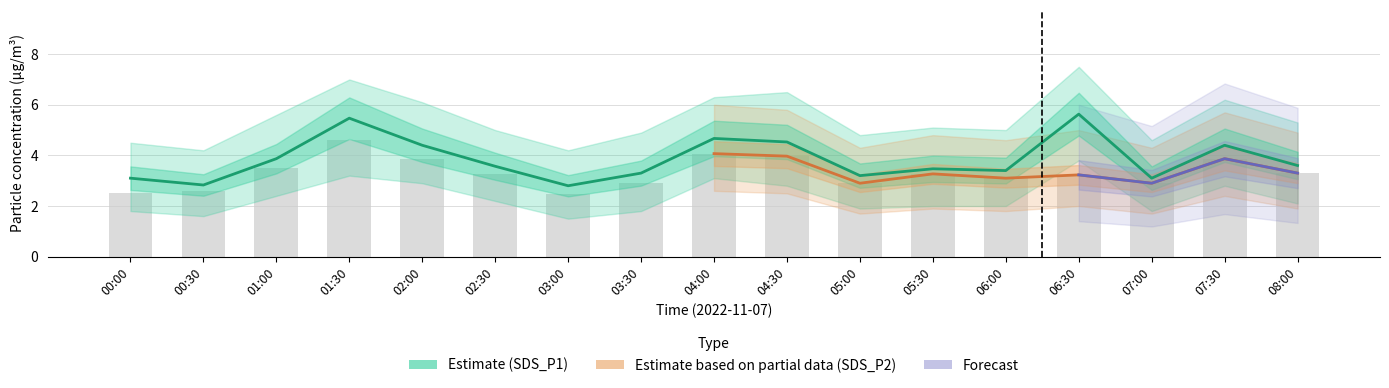

The SDS_P1 series shows 2.3 at 06:00. True or false?

False